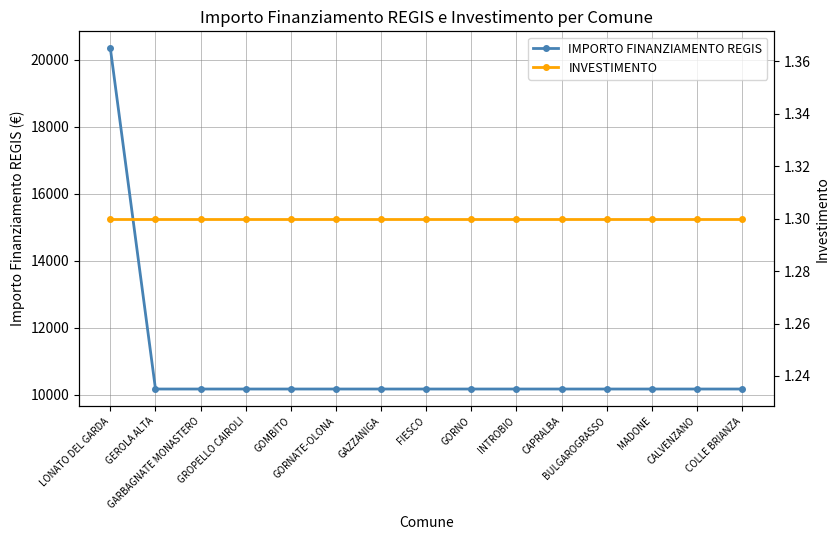

True or false: INVESTIMENTO and IMPORTO FINANZIAMENTO REGIS intersect in this chart.

False